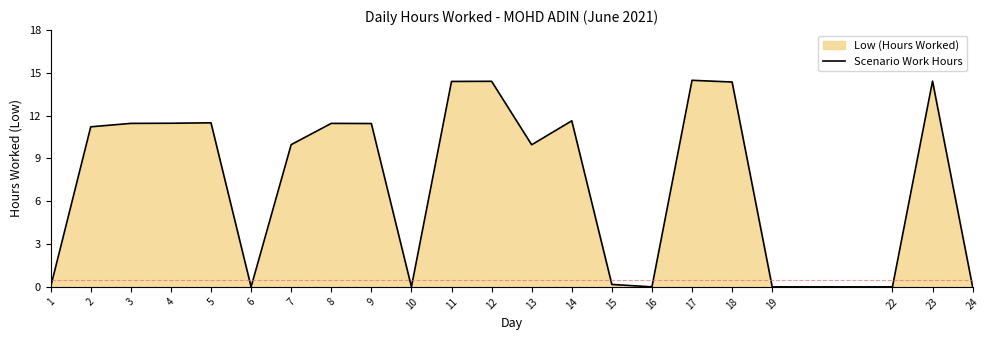

List the labels in order of value, largest first.

17, 23, 12, 11, 18, 14, 5, 4, 3, 8, 9, 2, 7, 13, 15, 1, 6, 10, 16, 19, 22, 24